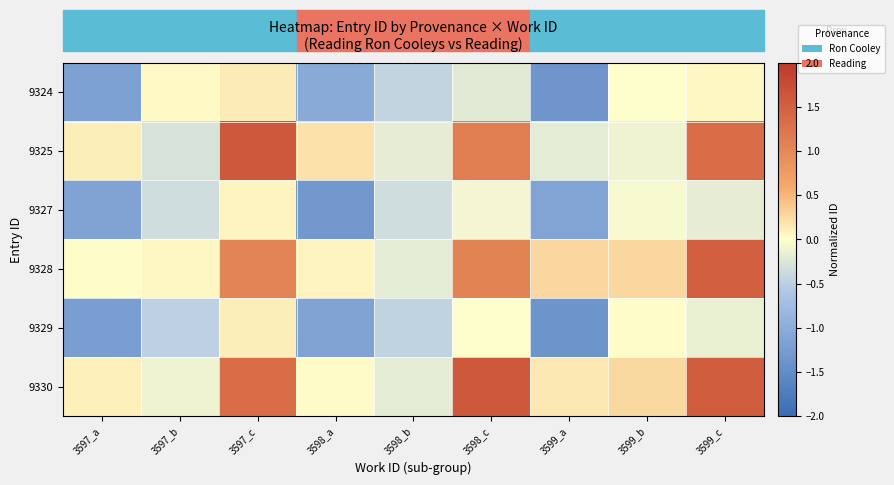

Which category has the lowest value across all series?

3599_a